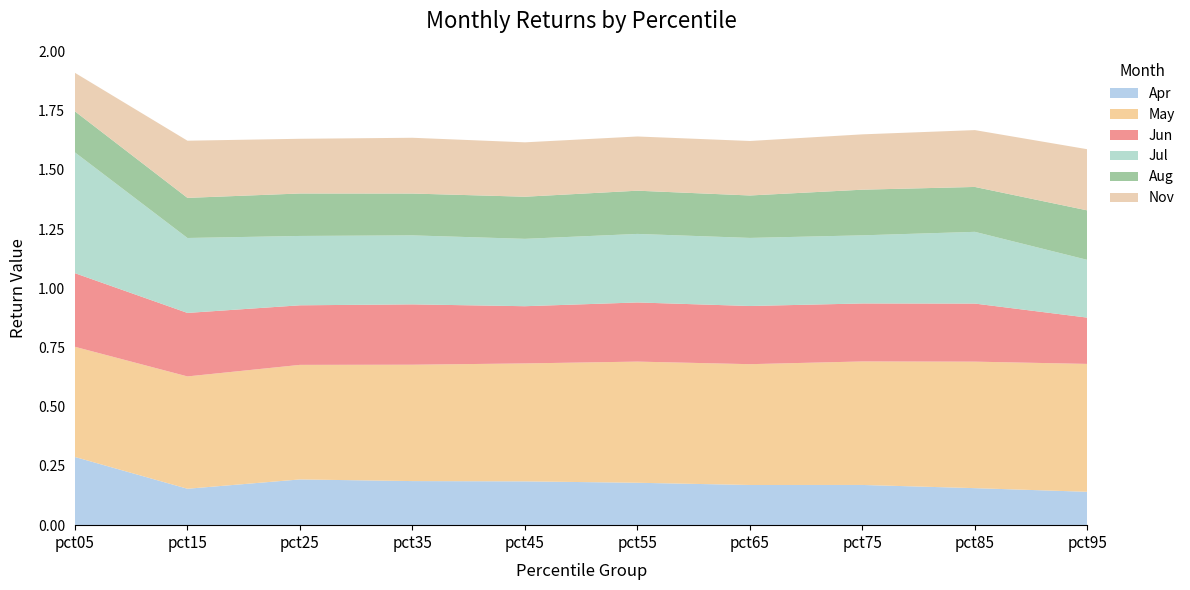

Reading left to right, transcribe all the data shown in this chart.

Apr: 0.3	0.2	0.2	0.2	0.2	0.2	0.2	0.2	0.2	0.1
May: 0.5	0.5	0.5	0.5	0.5	0.5	0.5	0.5	0.5	0.5
Jun: 0.3	0.3	0.3	0.3	0.2	0.2	0.2	0.2	0.2	0.2
Jul: 0.5	0.3	0.3	0.3	0.3	0.3	0.3	0.3	0.3	0.2
Aug: 0.2	0.2	0.2	0.2	0.2	0.2	0.2	0.2	0.2	0.2
Nov: 0.2	0.2	0.2	0.2	0.2	0.2	0.2	0.2	0.2	0.3